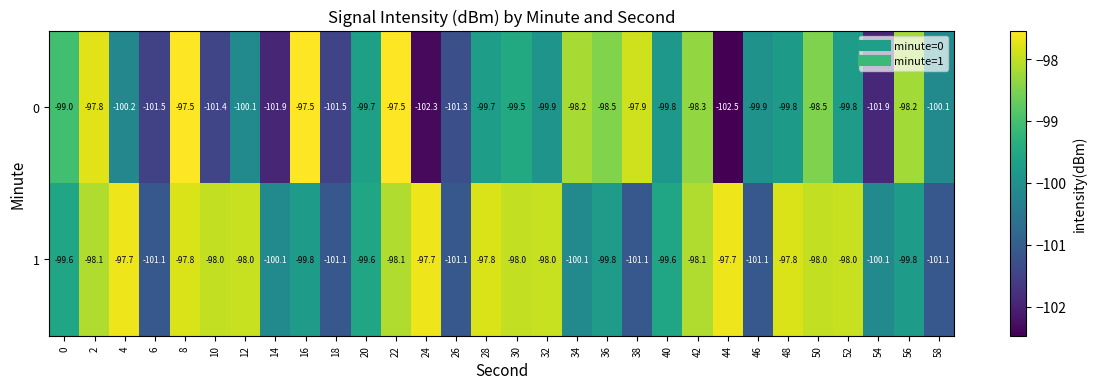

What is the difference between the highest and lowest values at 6?

0.4